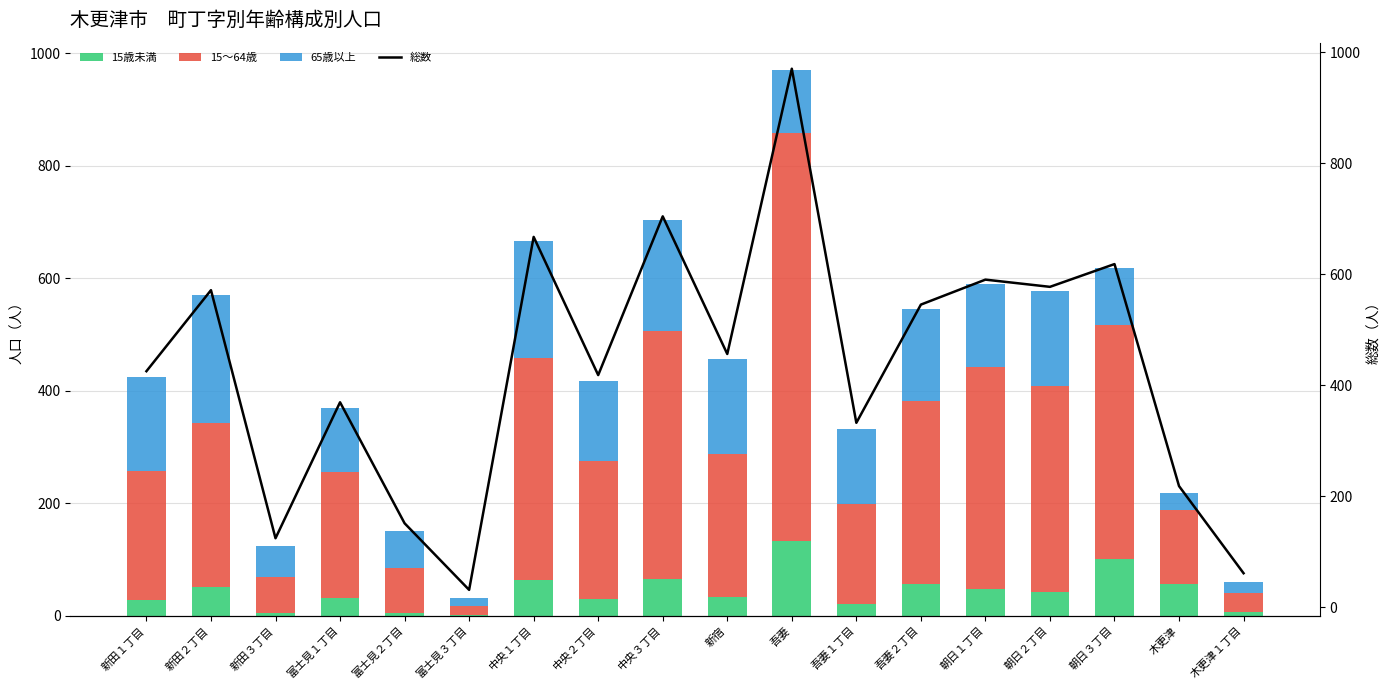

What is the average value of the 15歳未満 series?

43